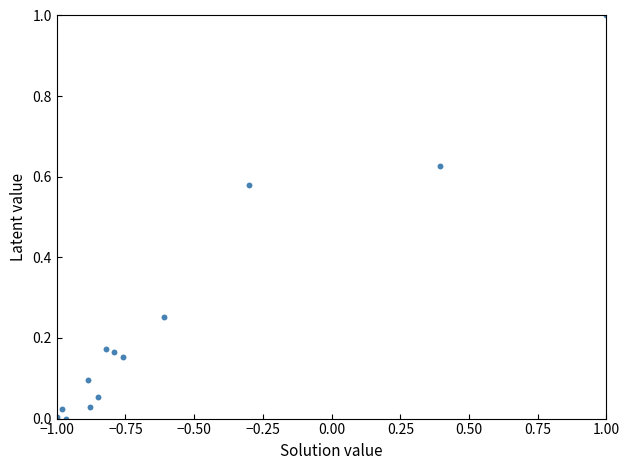

What is the range of X values (max minus min)?

2.0